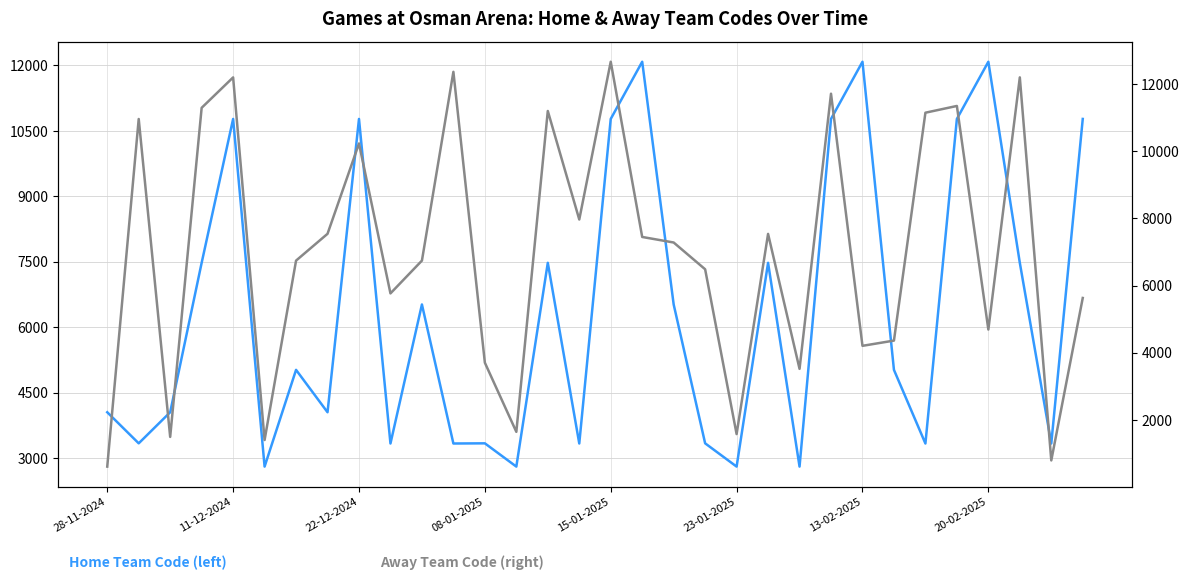

Which series ends up on top after the final intersection of Home Team Code (left) and Away Team Code (right)?

Home Team Code (left)